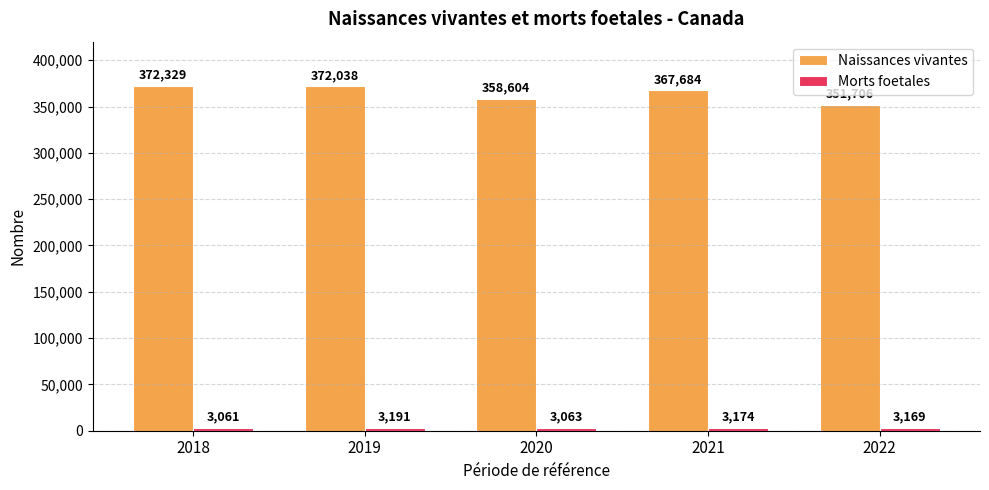

How many values in the Naissances vivantes series are below 367684?

2